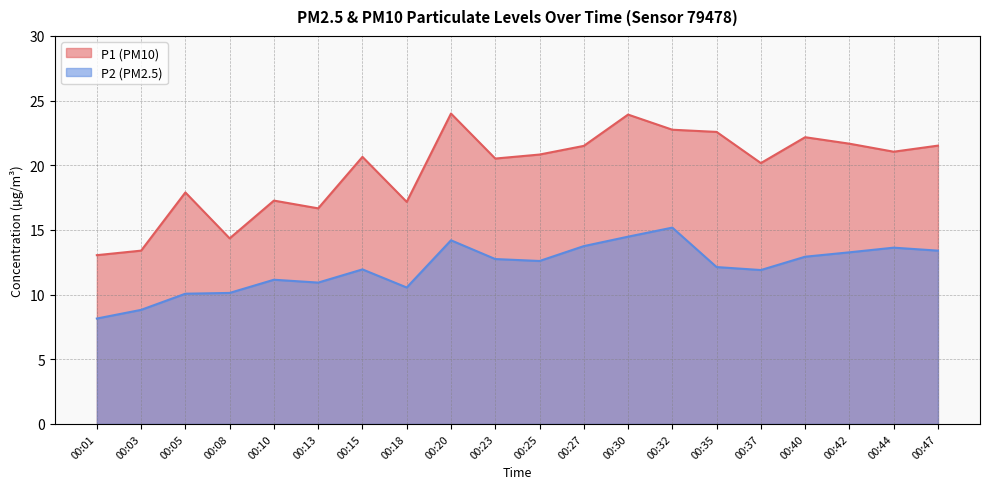

True or false: P1 has more than 0 interior local peaks.

True